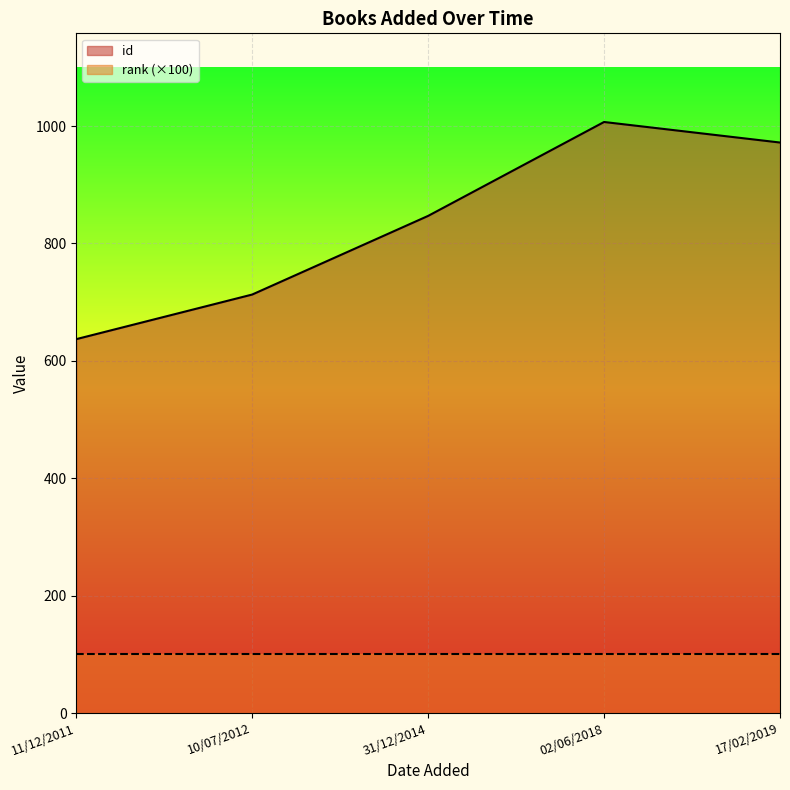

Reading right to left, list all the values displayed in this chart.

17/02/2019=972	02/06/2018=1007	31/12/2014=847	10/07/2012=713	11/12/2011=637